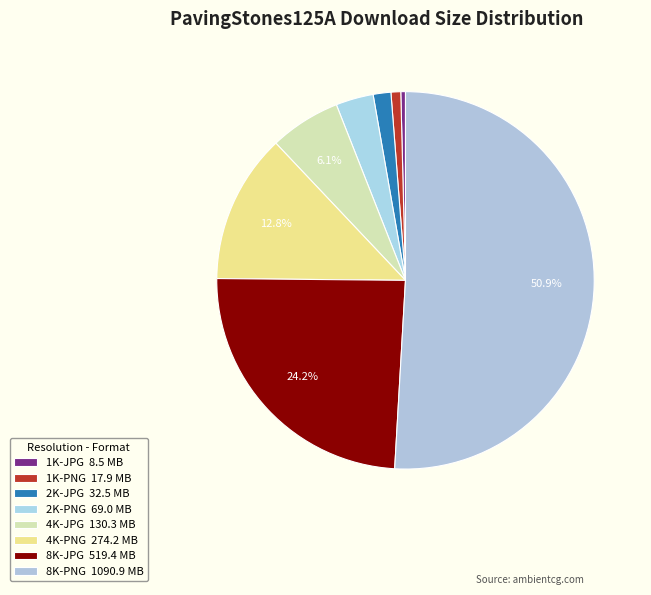

How many slices are in this pie chart?

8